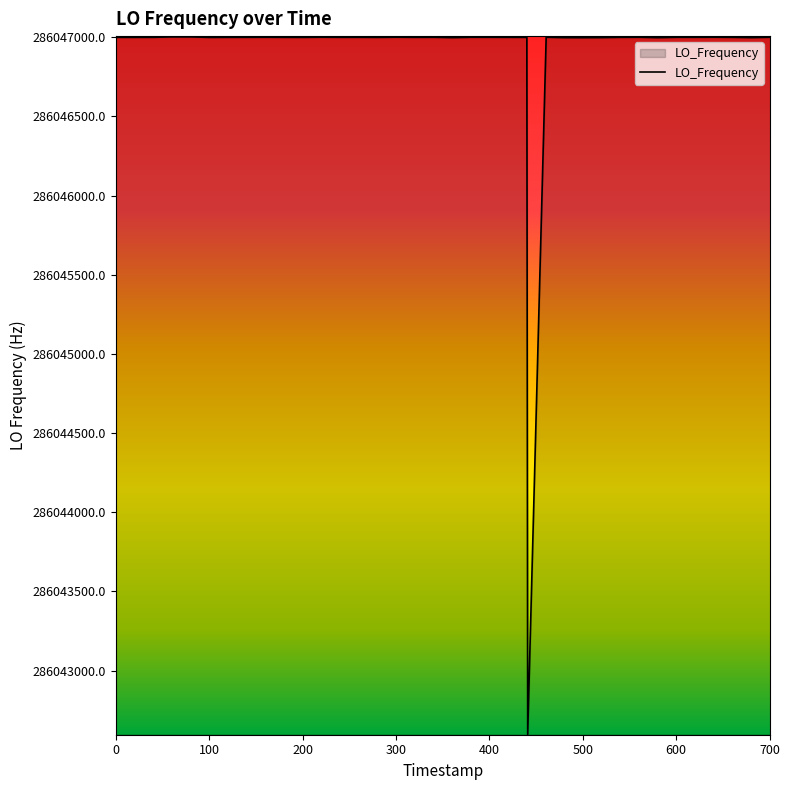

How many lines are shown in the chart?

1